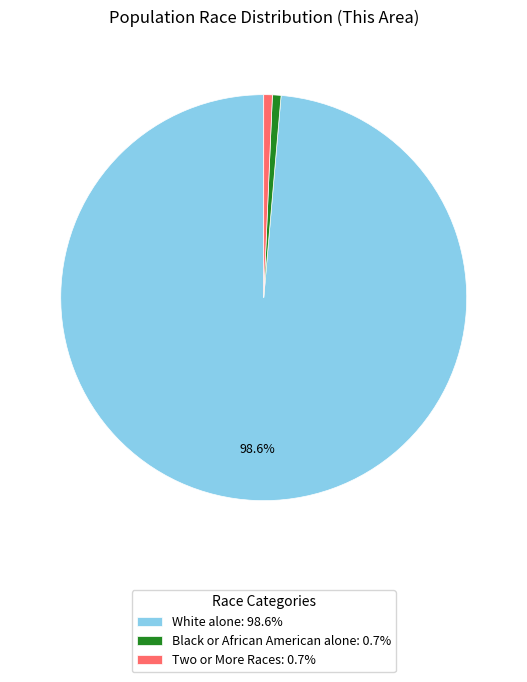

Is Two or More Races: 0.7% the majority of the pie?

No